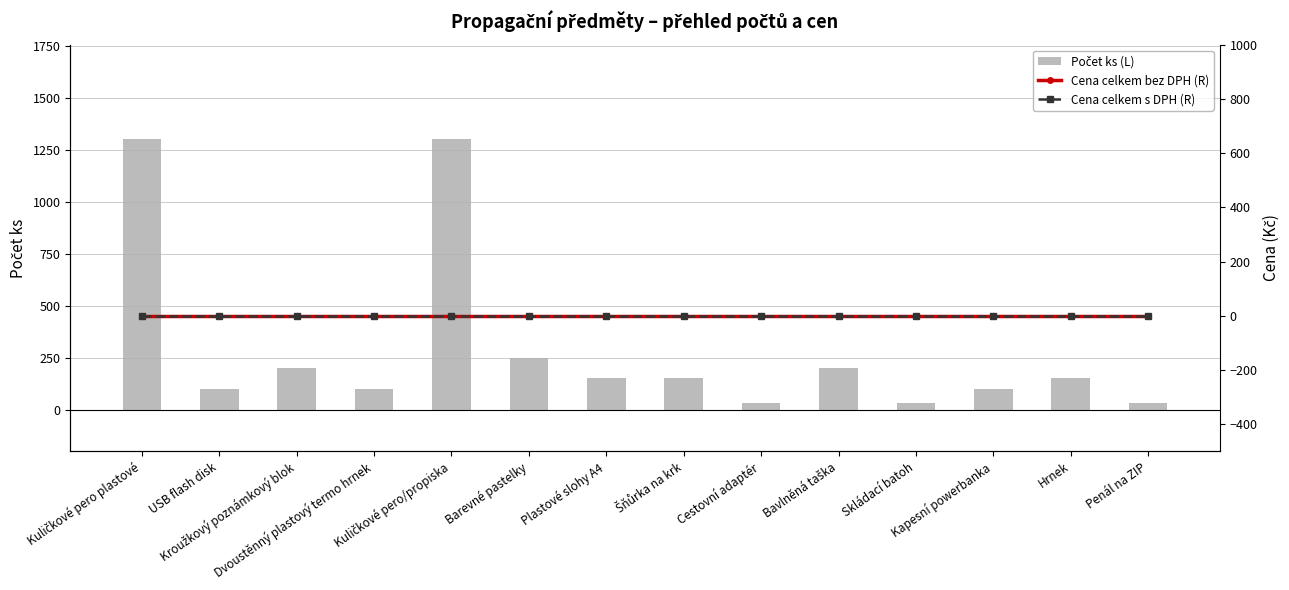

At which label does Cena celkem s DPH (R) reach its peak?

Kuličkové pero plastové